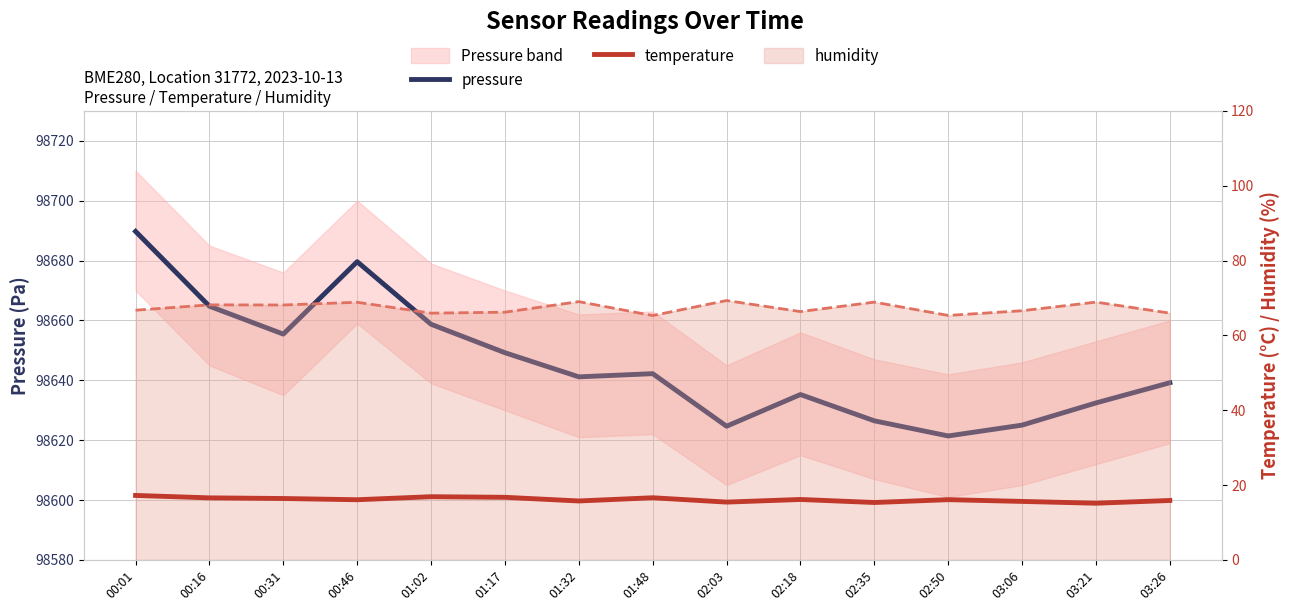

What is the sum of the temperature values at 00:16 and 01:17?

33.3